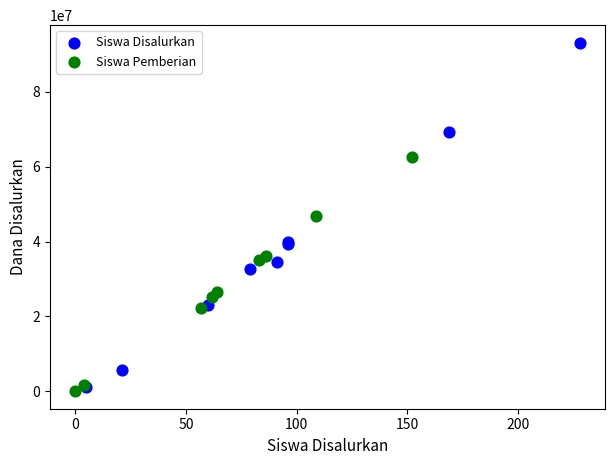

Which series has the widest spread of Y values?

Siswa Disalurkan